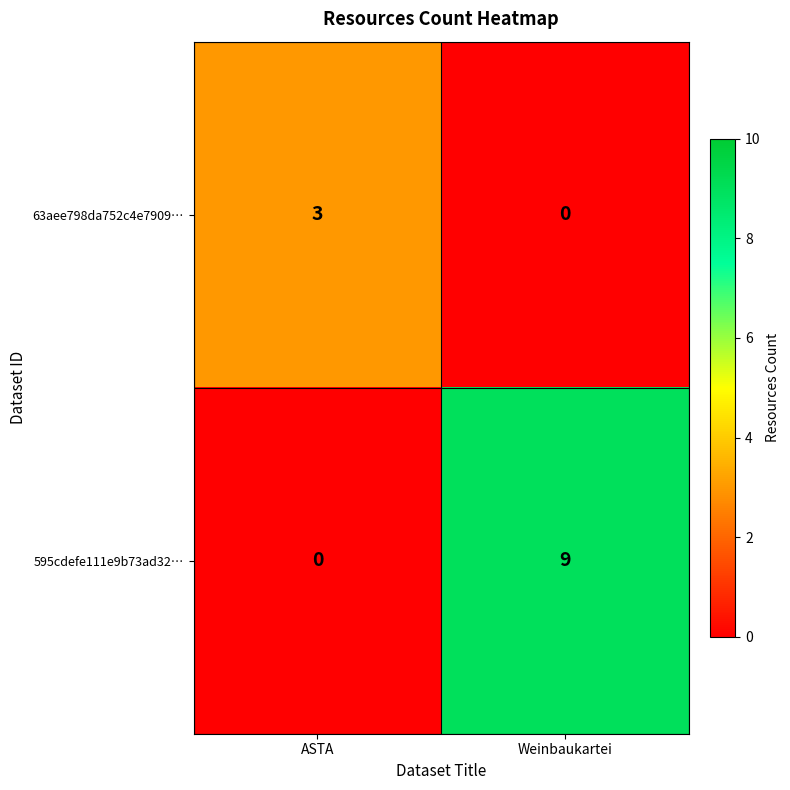

List the series in order of their peak value, highest first.

595cdefe111e9b73ad32…, 63aee798da752c4e7909…